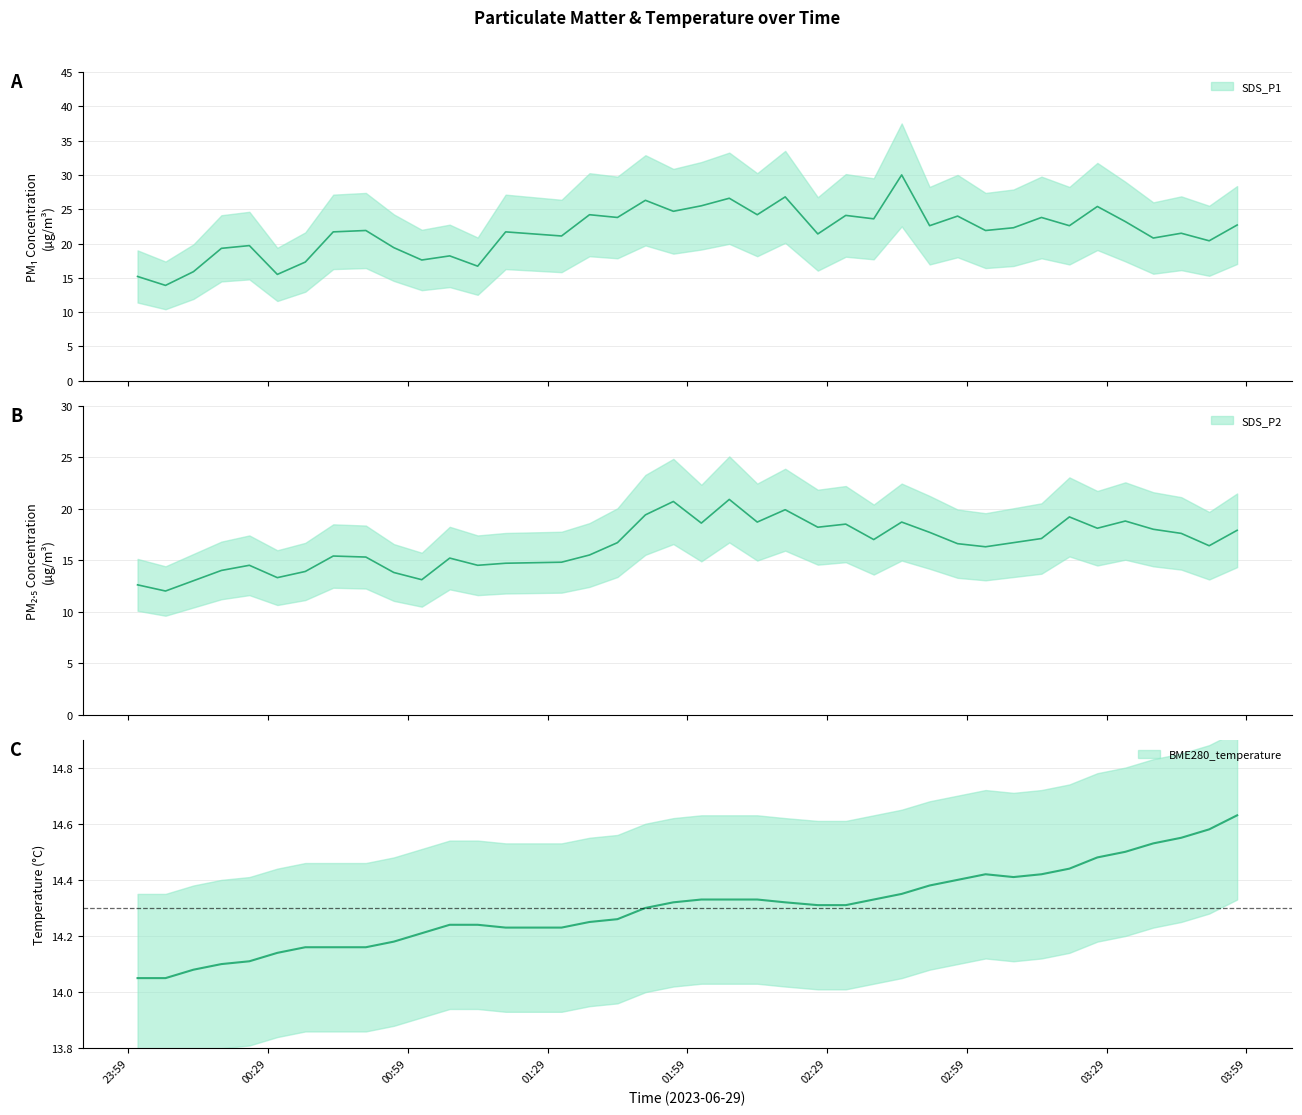

Which series has the widest spread of values?

SDS_P1